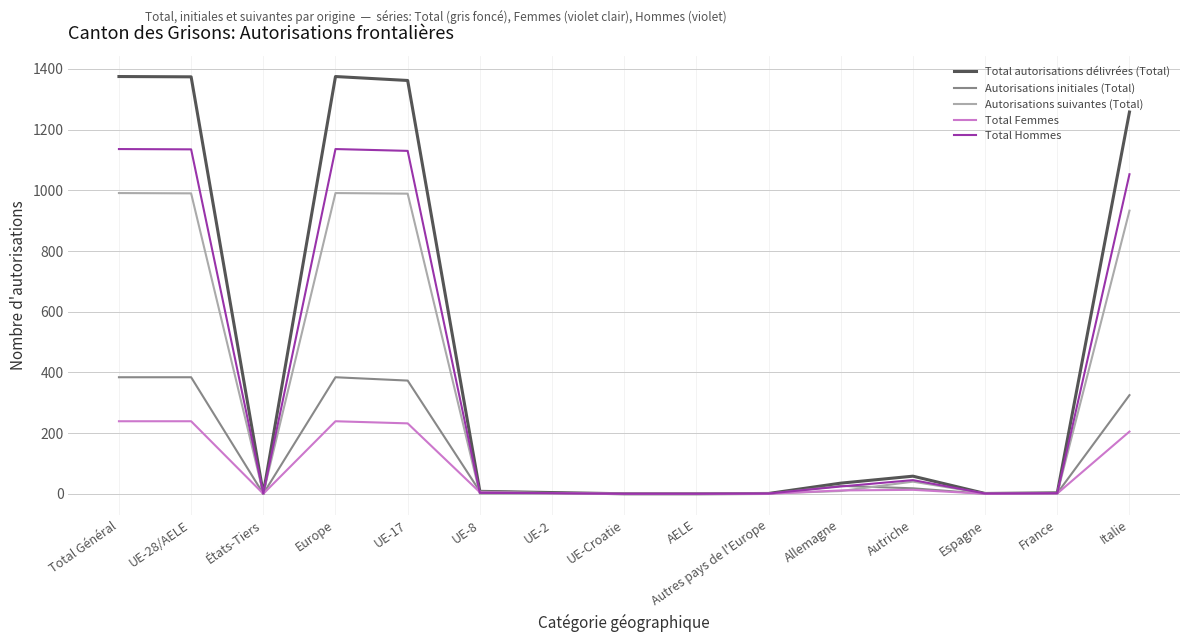

Which series has the widest spread of values?

Total autorisations délivrées (Total)